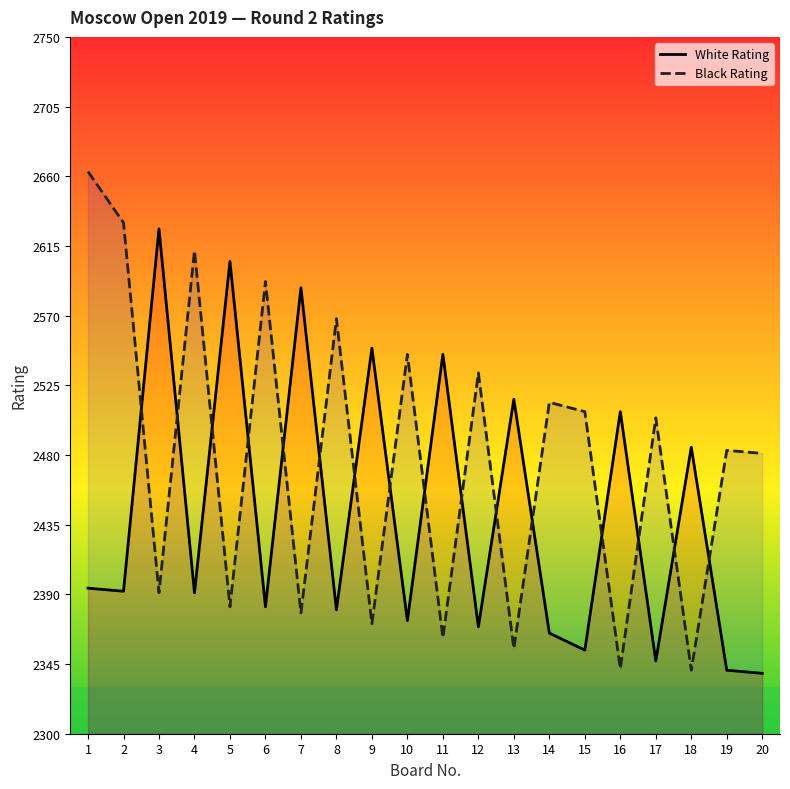

List the labels in order of Black Rating value, smallest first.

18, 16, 13, 11, 9, 7, 5, 3, 20, 19, 17, 15, 14, 12, 10, 8, 6, 4, 2, 1